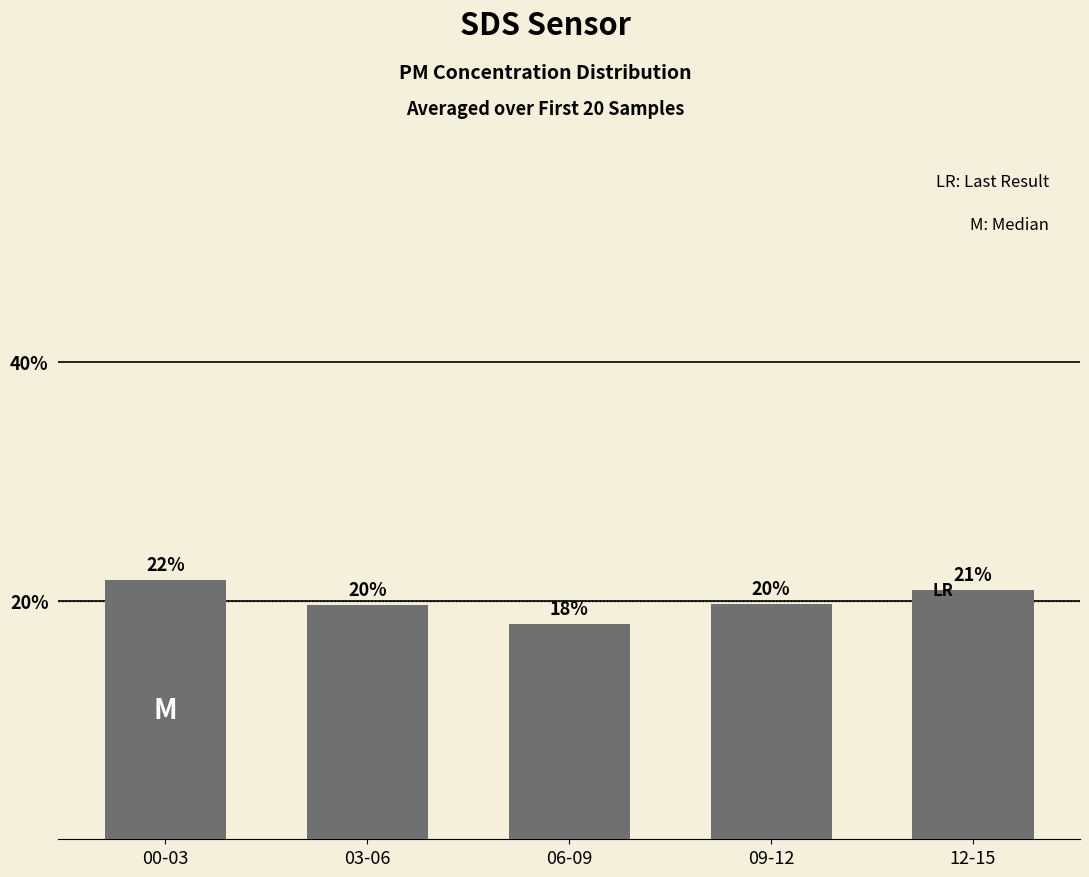

How many bars are there in total?

5